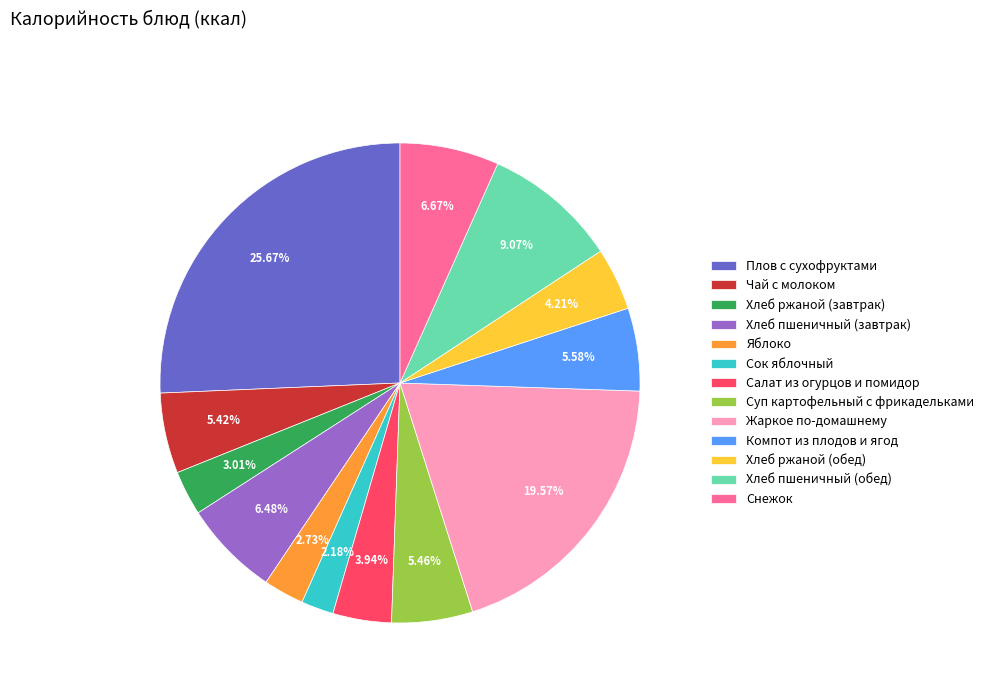

Which slice is the largest?

Плов с сухофруктами